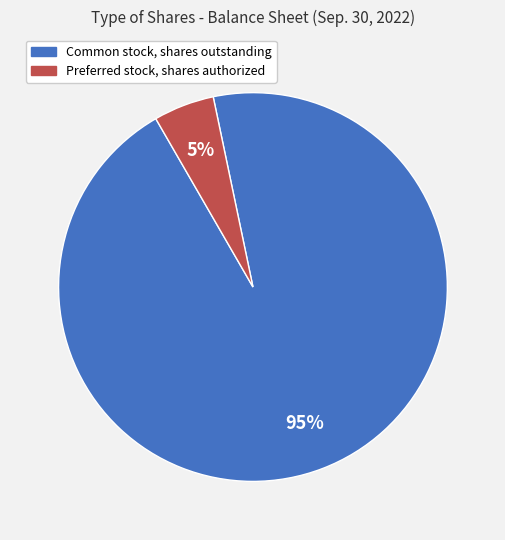

Is there any slice that represents more than half of the pie?

Yes